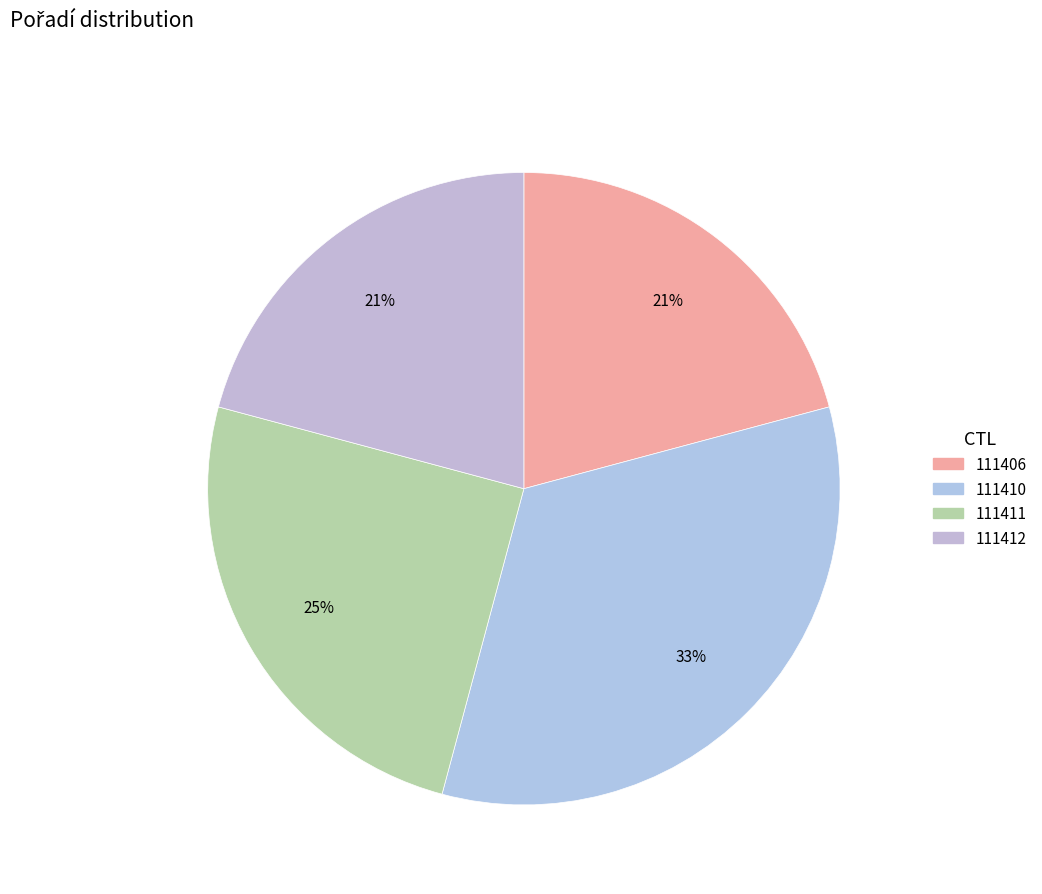

Which category has the biggest portion of the pie?

111410